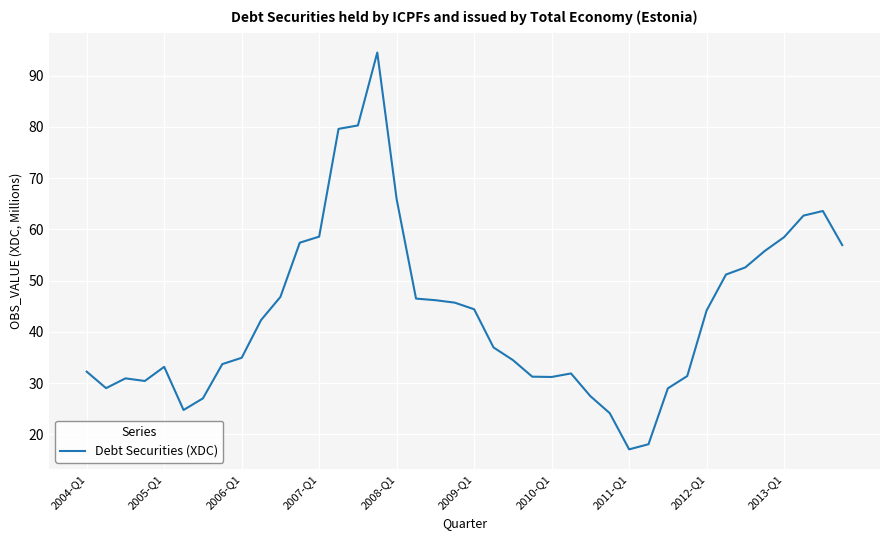

Count the number of data series in this chart.

1